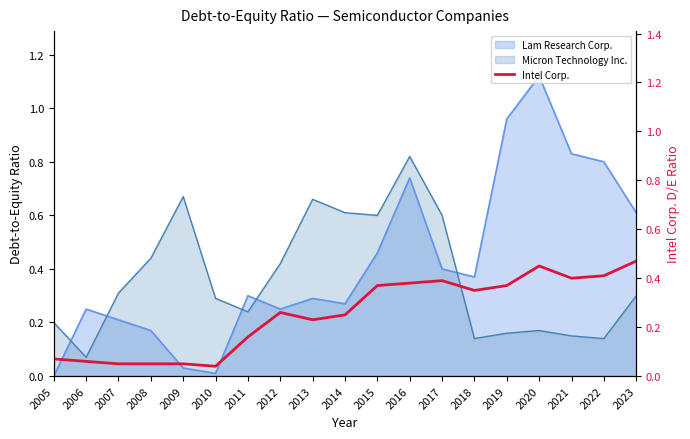

Reading right to left, what are all the values shown in this chart?

0.5	0.4	0.4	0.5	0.4	0.3	0.4	0.4	0.4	0.2	0.2	0.3	0.2	0.0	0.1	0.1	0.1	0.1	0.1